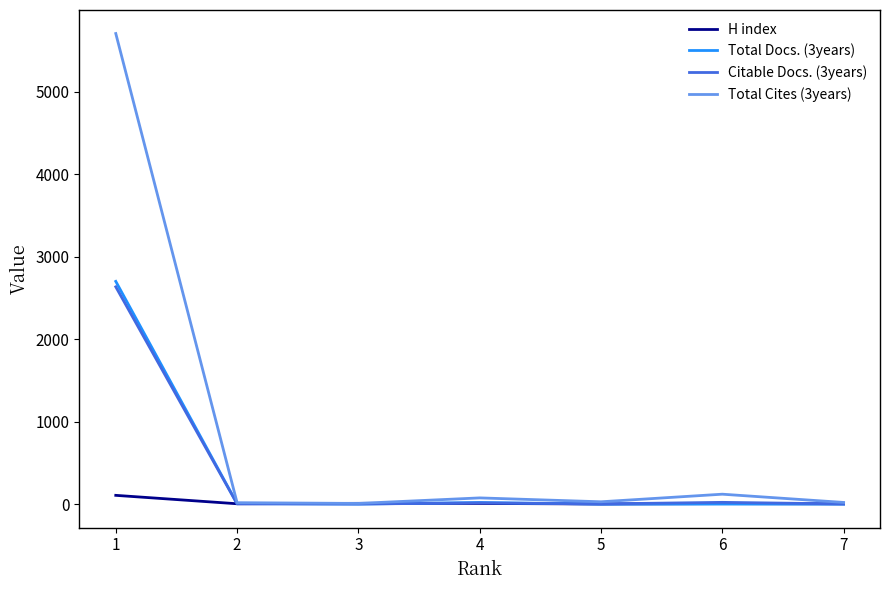

How many values in the Total Docs. (3years) series exceed 0?

3